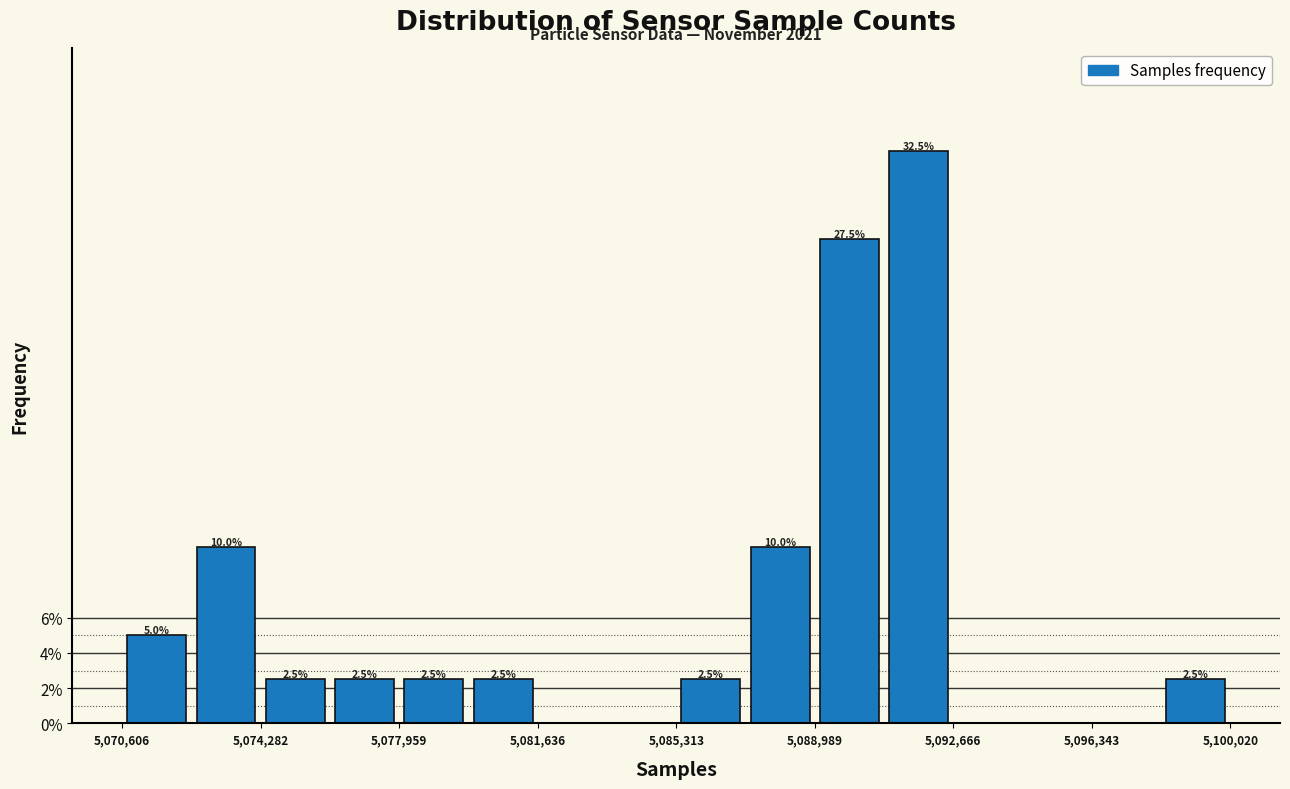

Read against the x-axis, roughly where is the centre of the tallest bar?

5091500